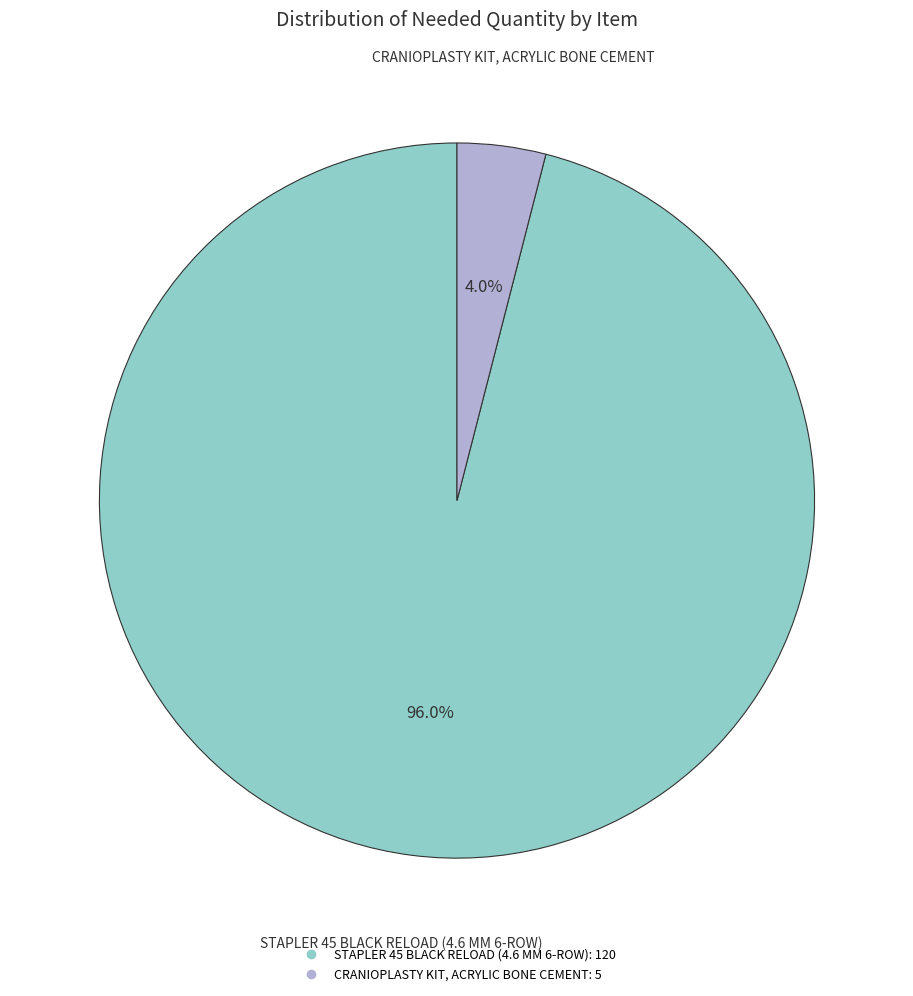

True or false: CRANIOPLASTY KIT, ACRYLIC BONE CEMENT accounts for 16% of the total.

False